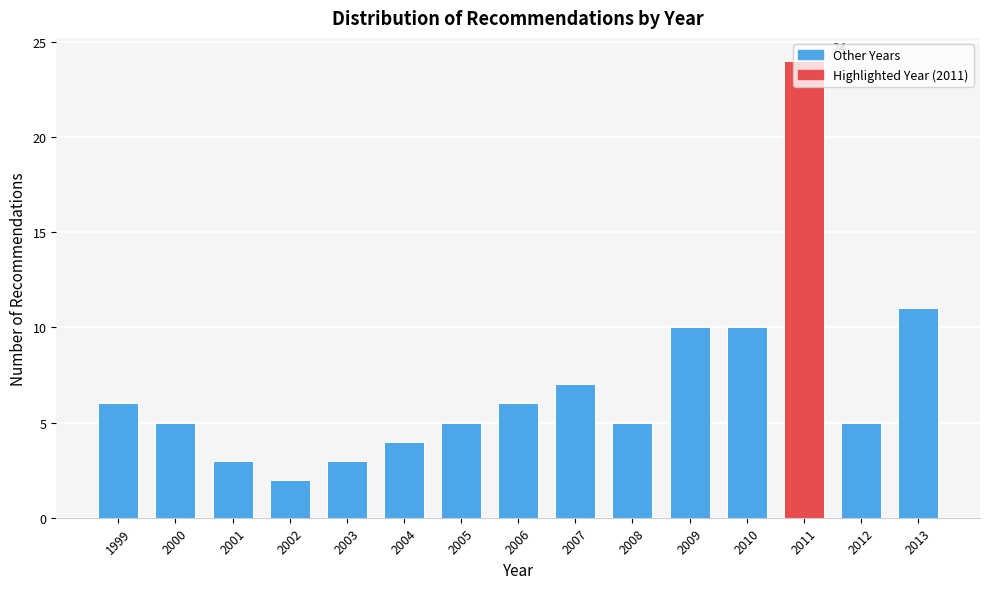

Which has a higher value, 2006 or 2004?

2006